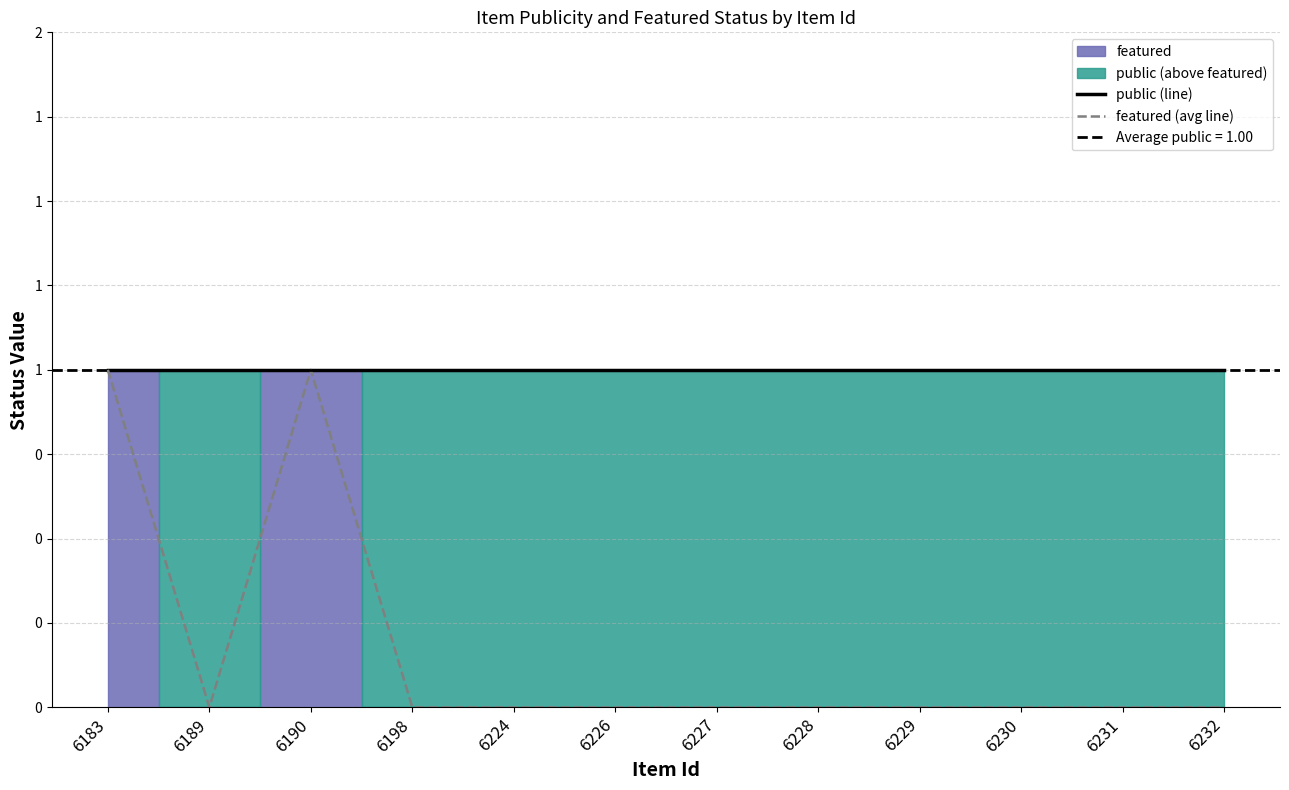

Between 6224 and 6231, which series saw the biggest shift?

public (line)